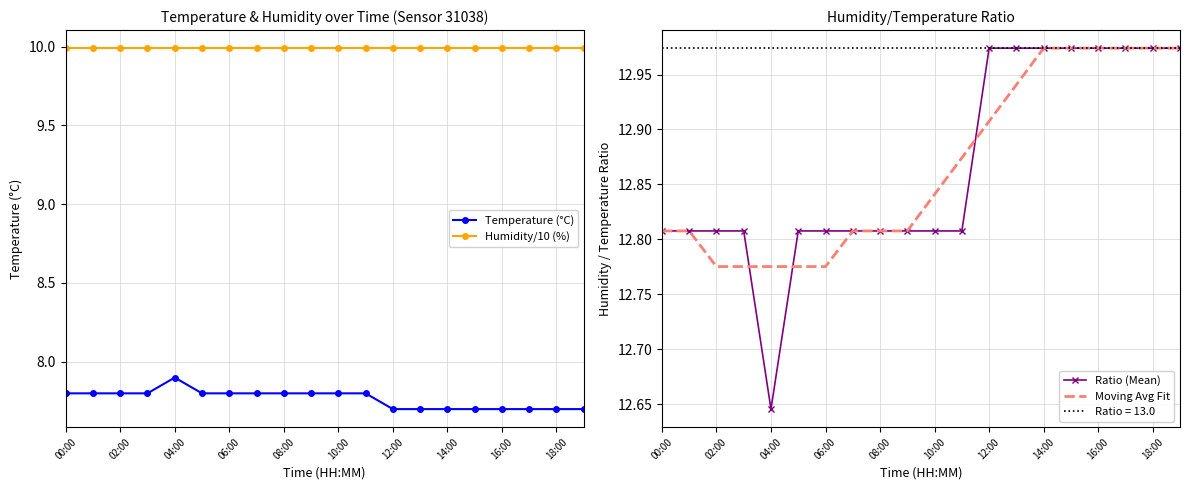

What is the minimum value for Moving Avg Fit?

12.8